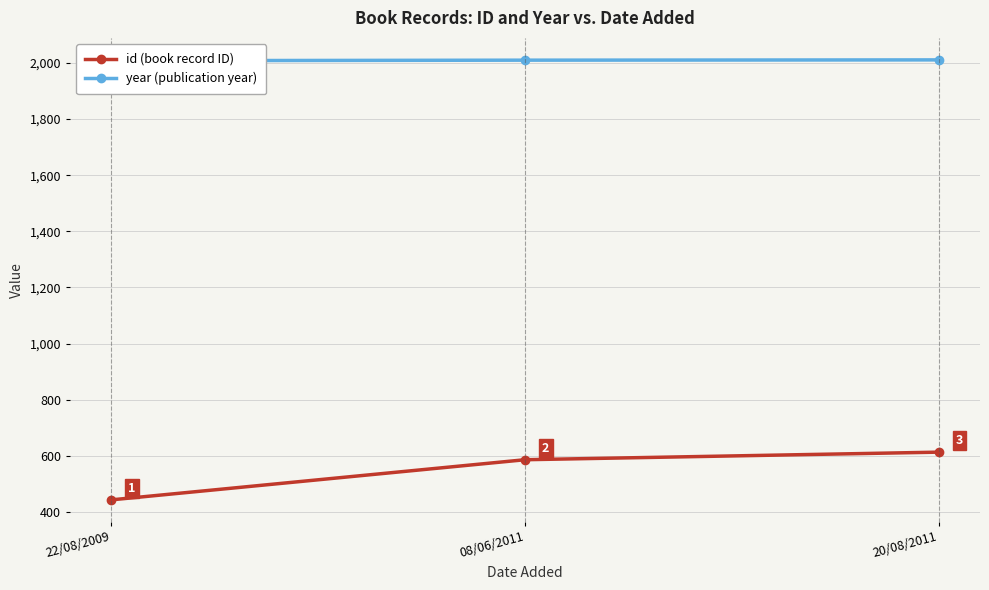

Is the value of year (publication year) at 20/08/2011 greater than the value of id (book record ID) at 20/08/2011?

Yes